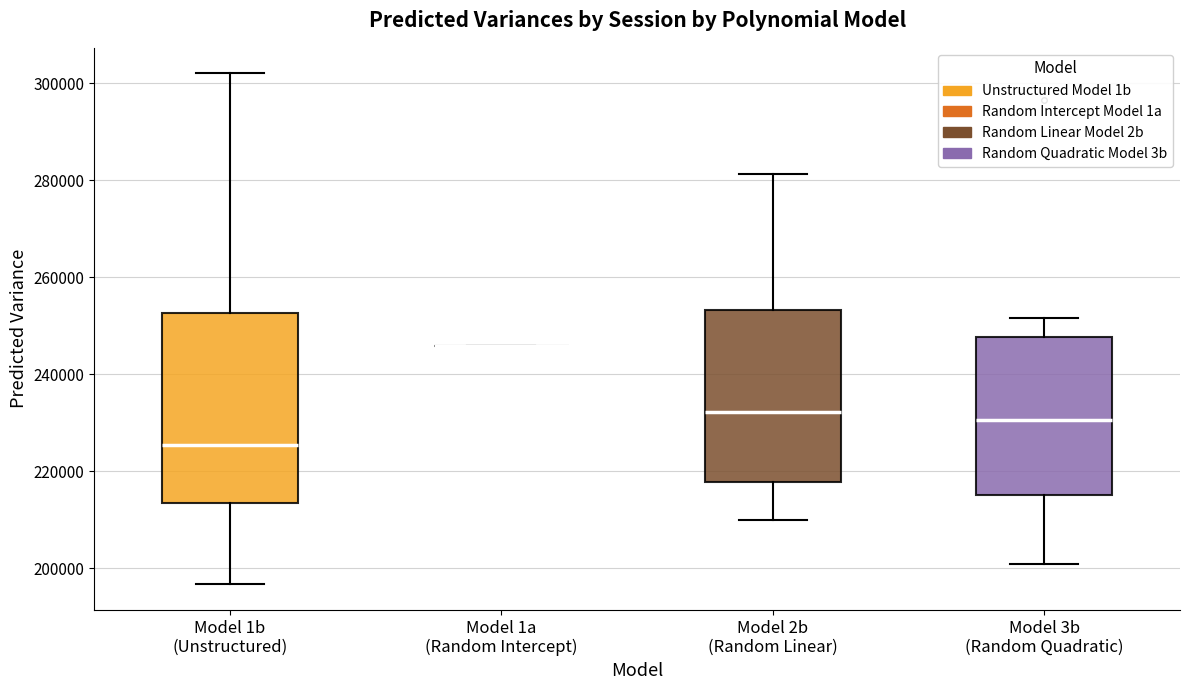

Where does the median line of the box for Model 3b (Random Quadratic) sit on the y-axis? The values are not printed on the chart, so give them approximately, as read against the axis.

230000